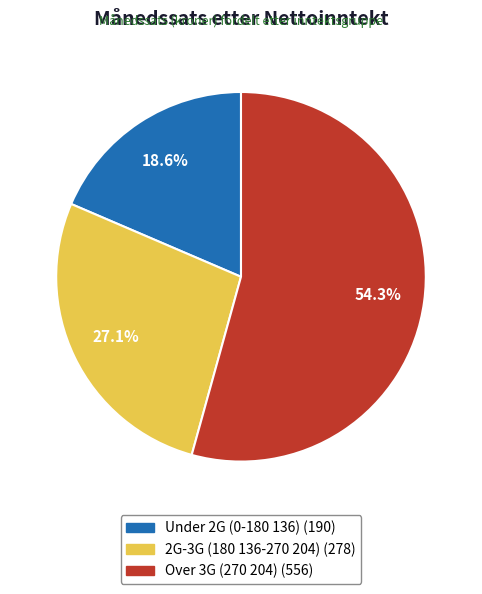

Which category accounts for the majority?

Over 3G (270 204)